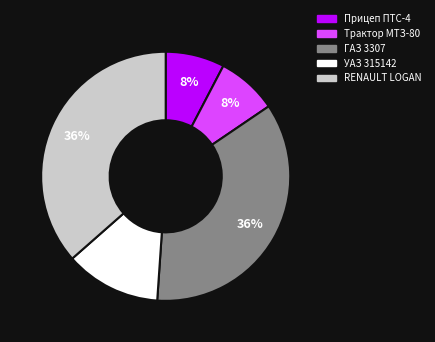

To the nearest percent, what is the average slice percentage?

20%